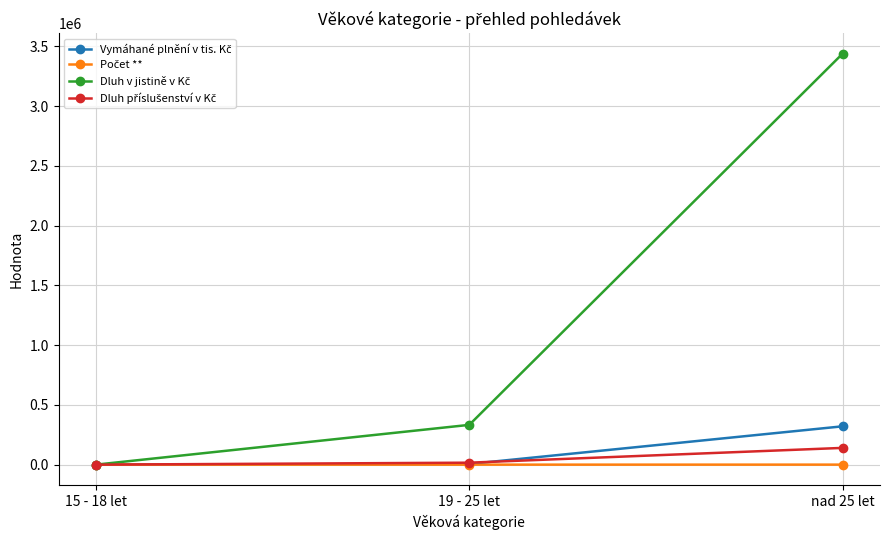

What is the difference between the highest and lowest values at nad 25 let?

3438015